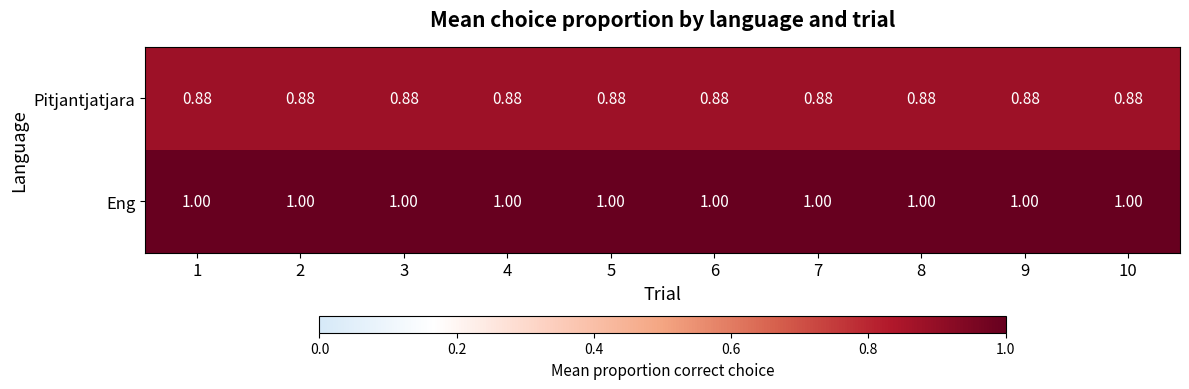

List the series in order of their overall mean, lowest first.

Pitjantjatjara, Eng